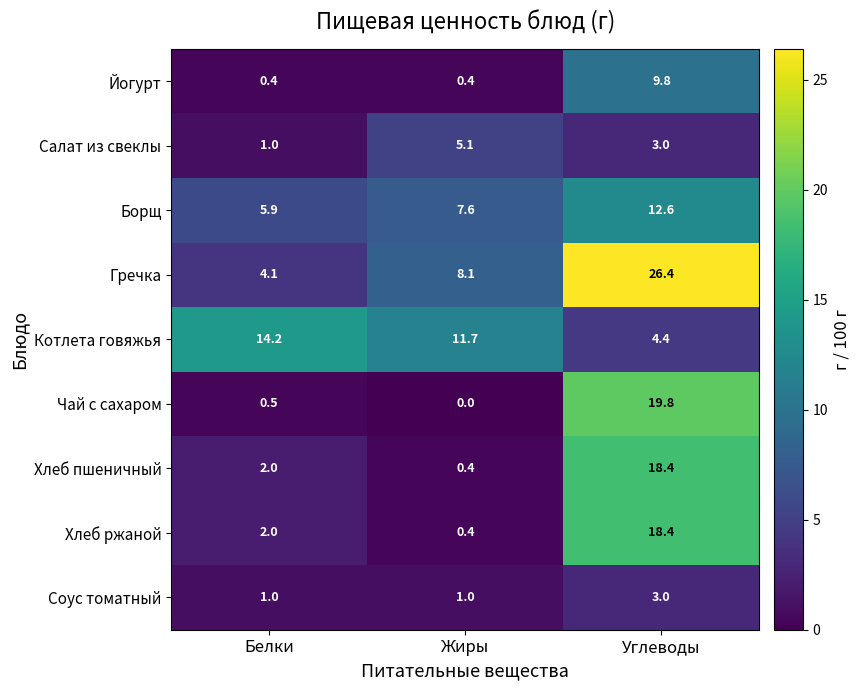

What is the sum of all Борщ values?

26.1